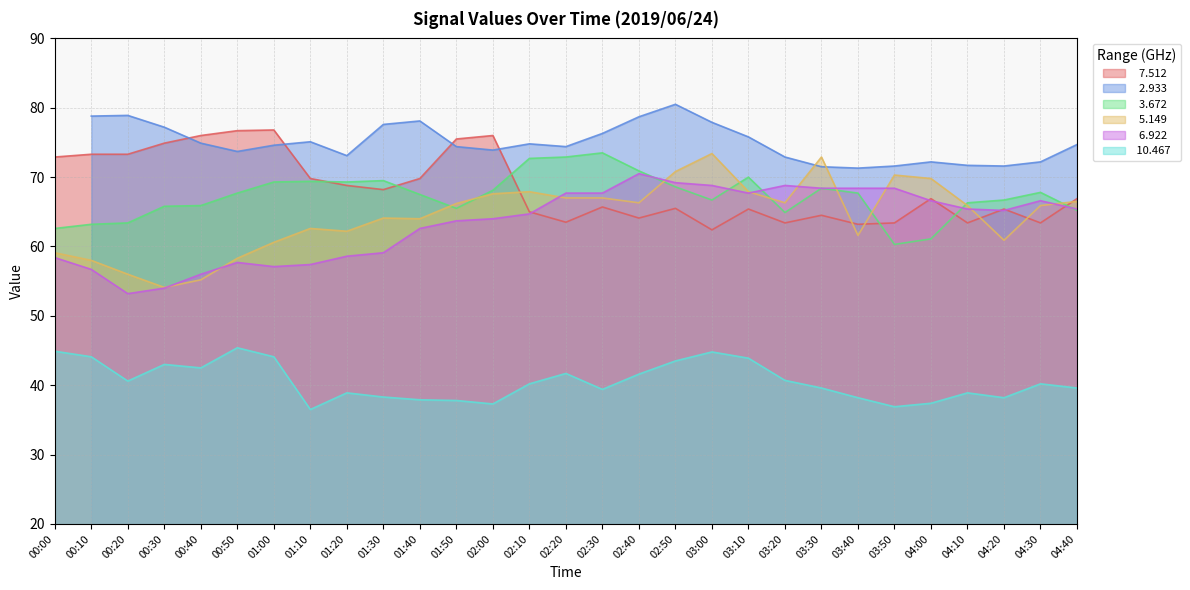

The value of   5.149 at 04:10 is 33.6. True or false?

False